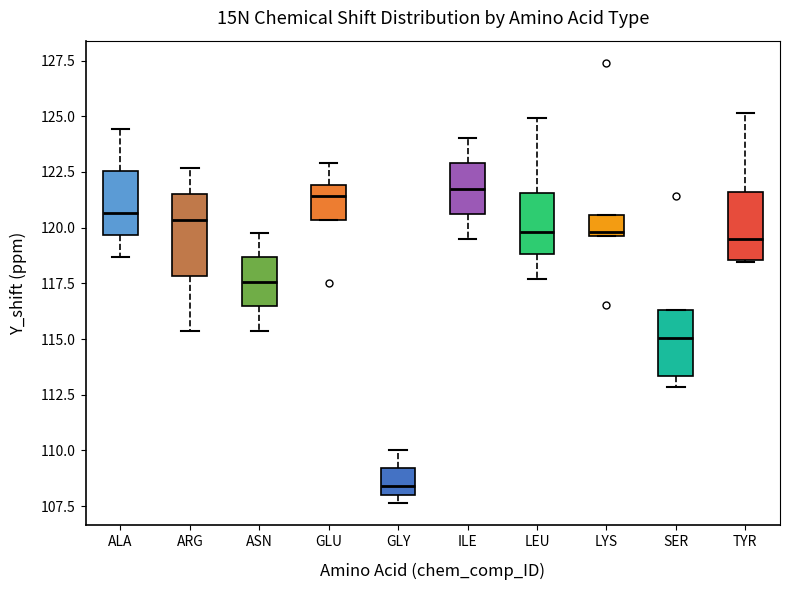

Which box is the tallest, from its lower edge to its upper edge?

ARG